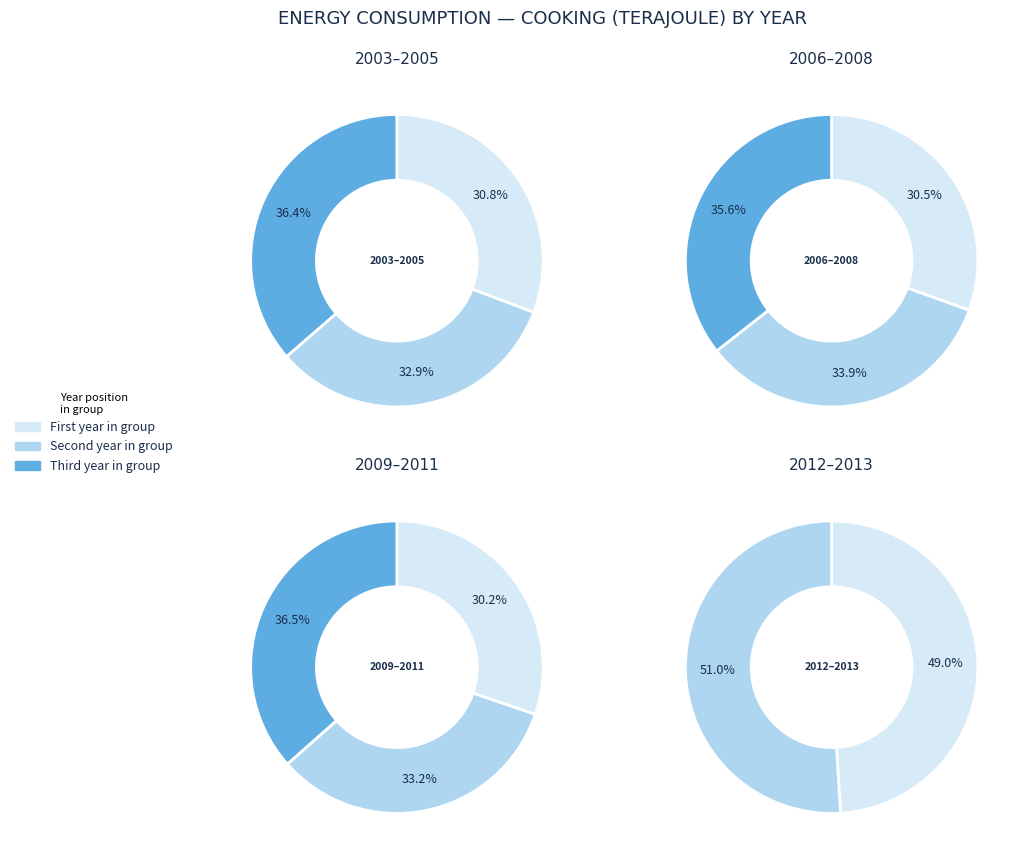

Does any single category account for the majority?

No